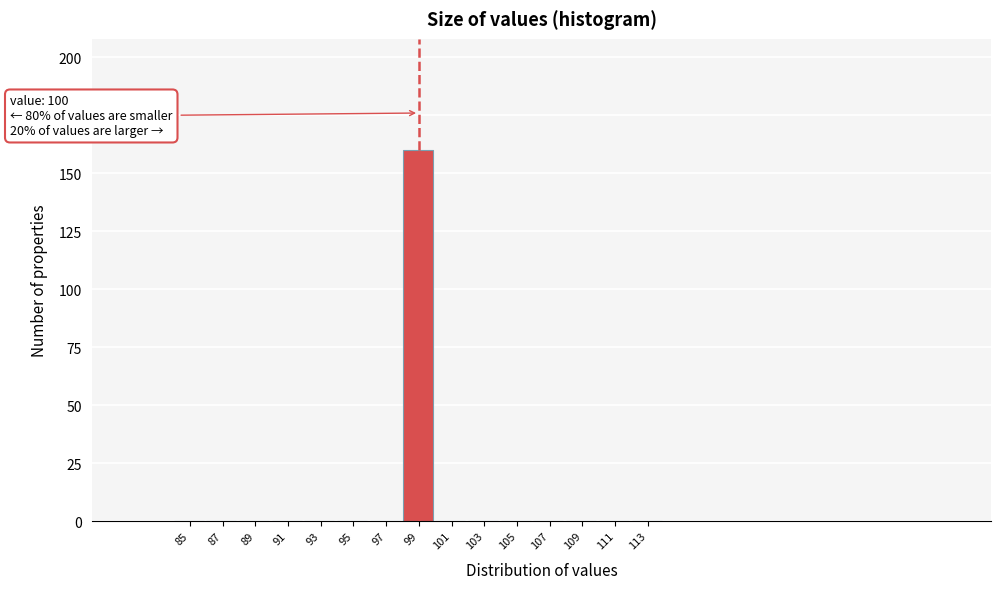

Reading left to right, list all the values displayed in this chart.

85=0	87=0	89=0	91=0	93=0	95=0	97=0	99=160	101=0	103=0	105=0	107=0	109=0	111=0	113=0